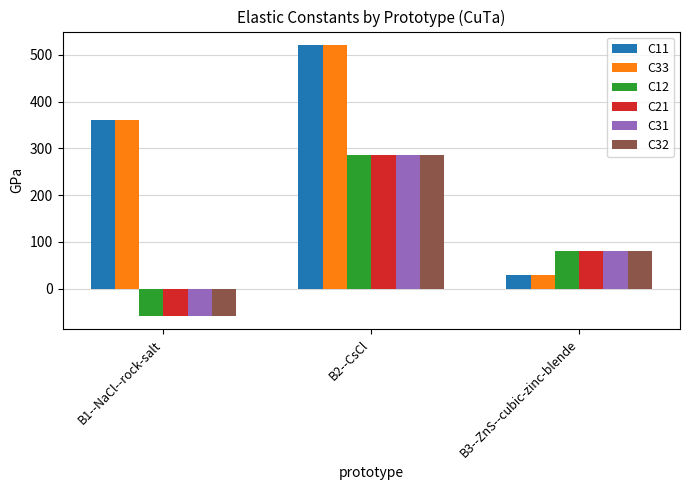

What are all the series names shown in the legend?

C11, C33, C12, C21, C31, C32